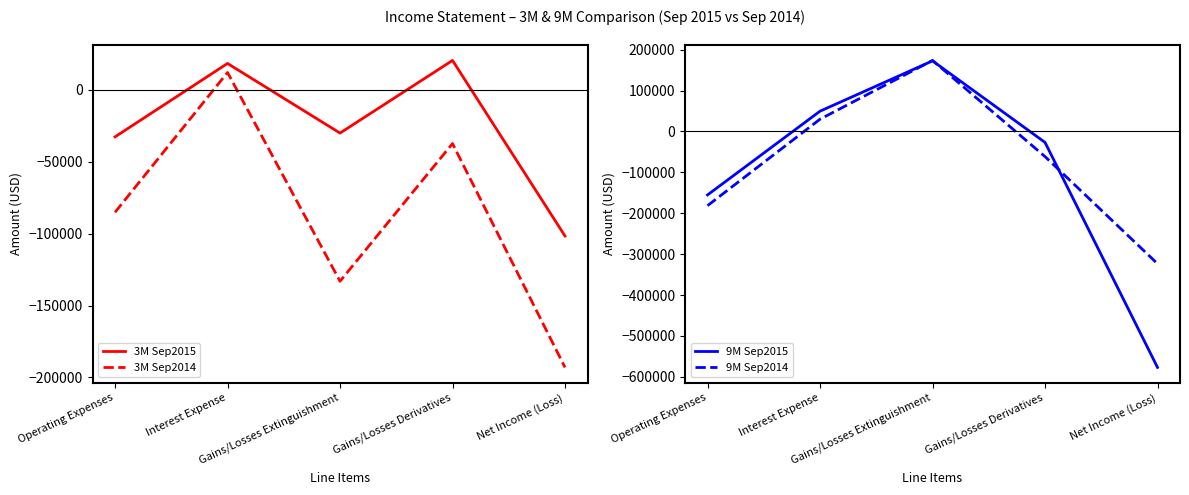

The value of 3M Sep2015 at Gains/Losses Extinguishment is -30000. True or false?

True